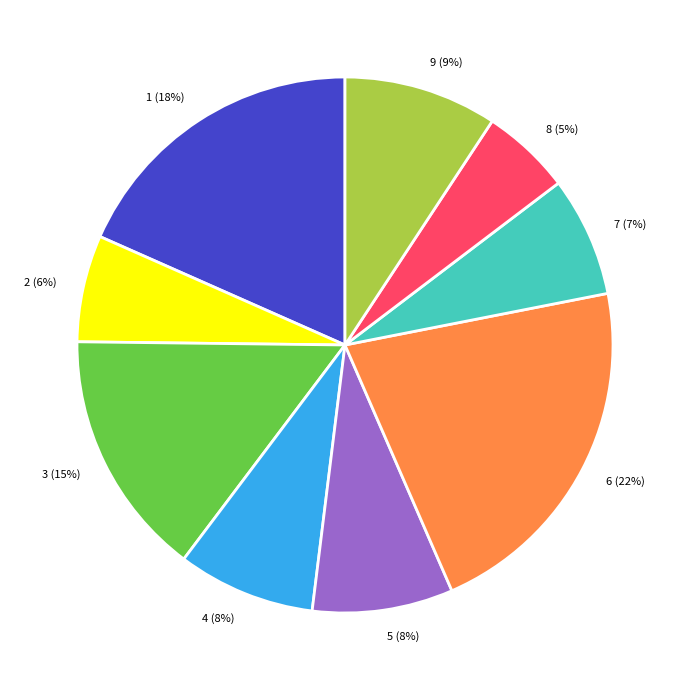

Which has a higher value, 8 or 9?

9